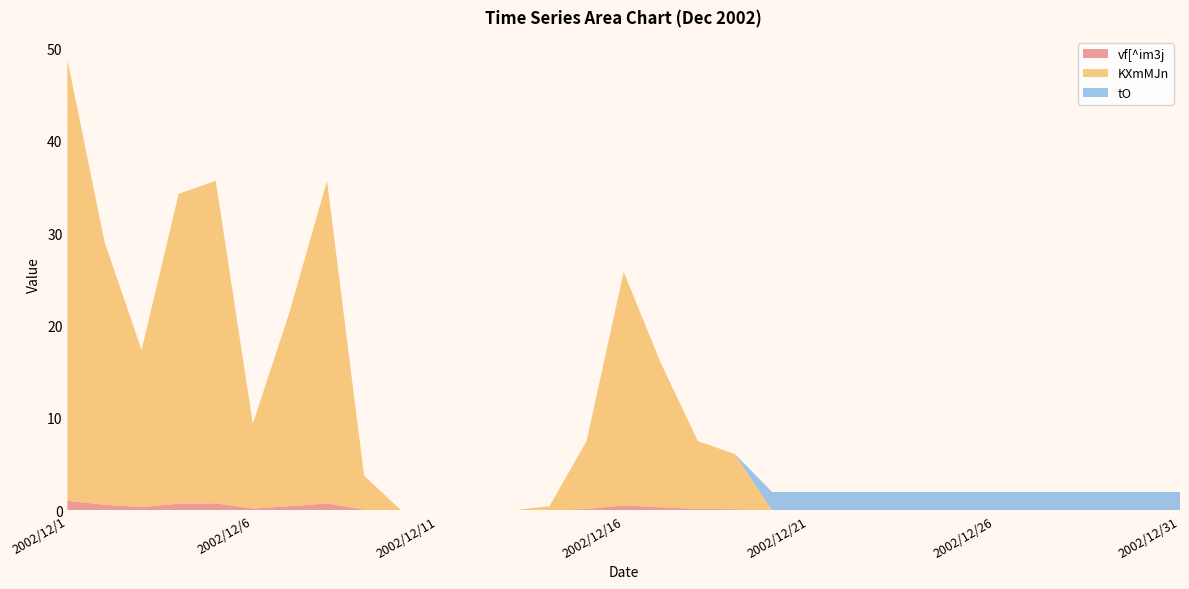

Reading left to right, what are all the values shown in this chart?

vf[^im3j: 1.0	0.6	0.4	0.7	0.8	0.2	0.5	0.8	0.1	0.0	0.0	0.0	0.0	0.0	0.2	0.6	0.3	0.2	0.1	0.0	0.0	0.0	0.0	0.0	0.0	0.0	0.0	0.0	0.0	0.0	0.0
KXmMJn: 47.7	28.5	17.0	33.5	34.9	9.2	21.1	34.9	3.7	0.0	0.0	0.0	0.0	0.5	7.3	25.2	15.6	7.3	6.0	0.0	0.0	0.0	0.0	0.0	0.0	0.0	0.0	0.0	0.0	0.0	0.0
tO: 0.0	0.0	0.0	0.0	0.0	0.0	0.0	0.0	0.0	0.0	0.0	0.0	0.0	0.0	0.0	0.0	0.0	0.0	0.0	2.0	2.0	2.0	2.0	2.0	2.0	2.0	2.0	2.0	2.0	2.0	2.0